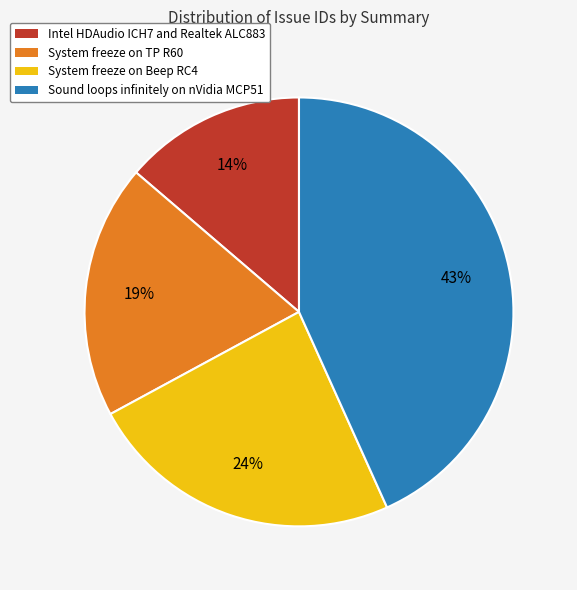

Count the number of slices in the pie.

4